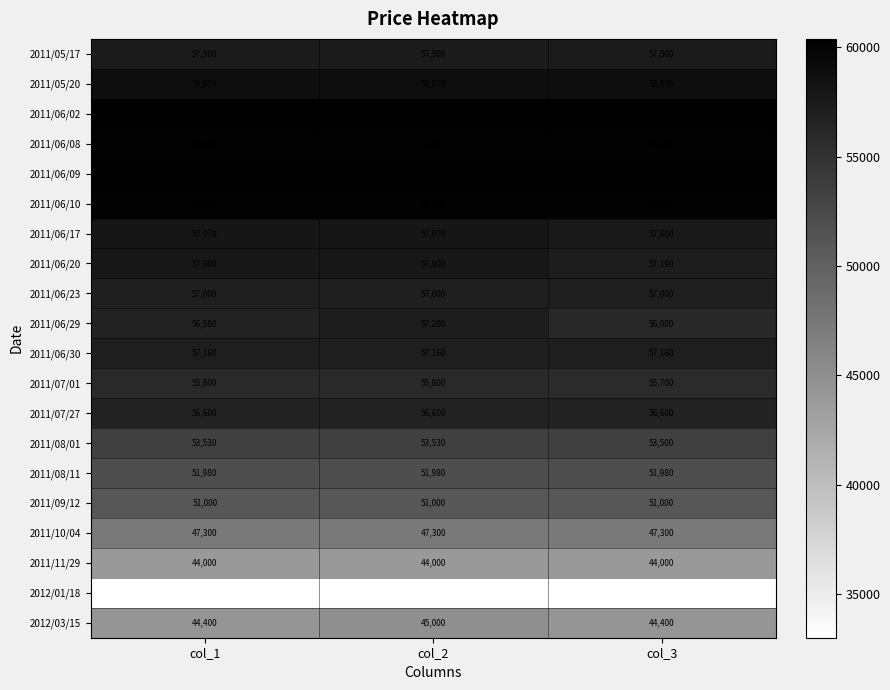

What is the average value of the 2011/09/12 series?

51000